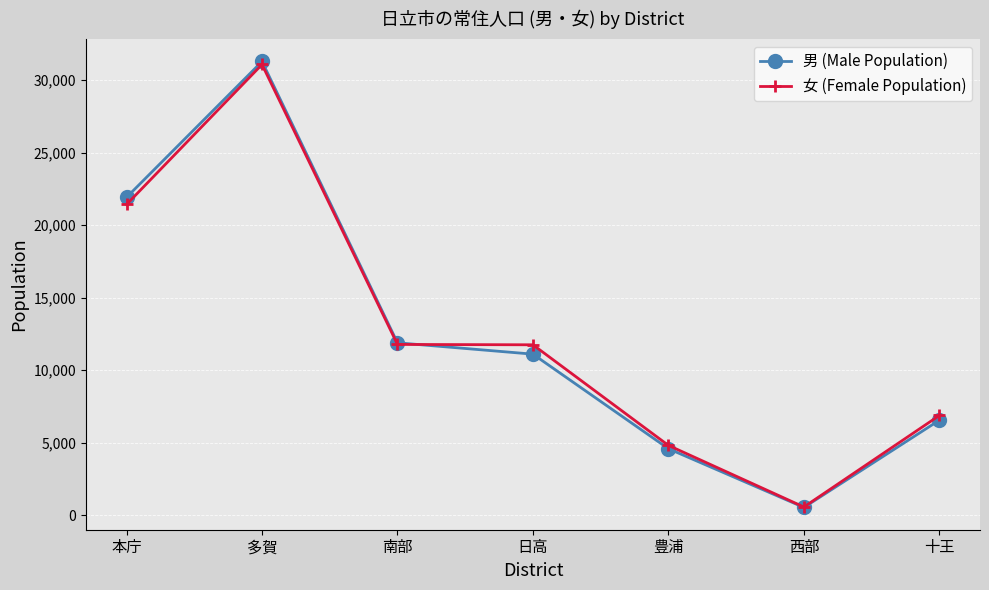

At which category is the sum across all series the highest?

多賀